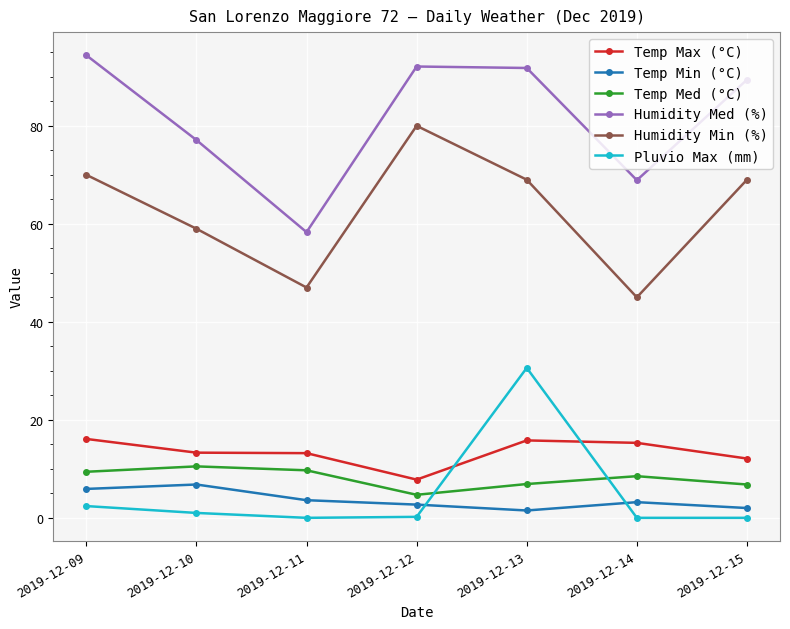

True or false: Temp Med (°C) and Temp Max (°C) cross at least once.

False